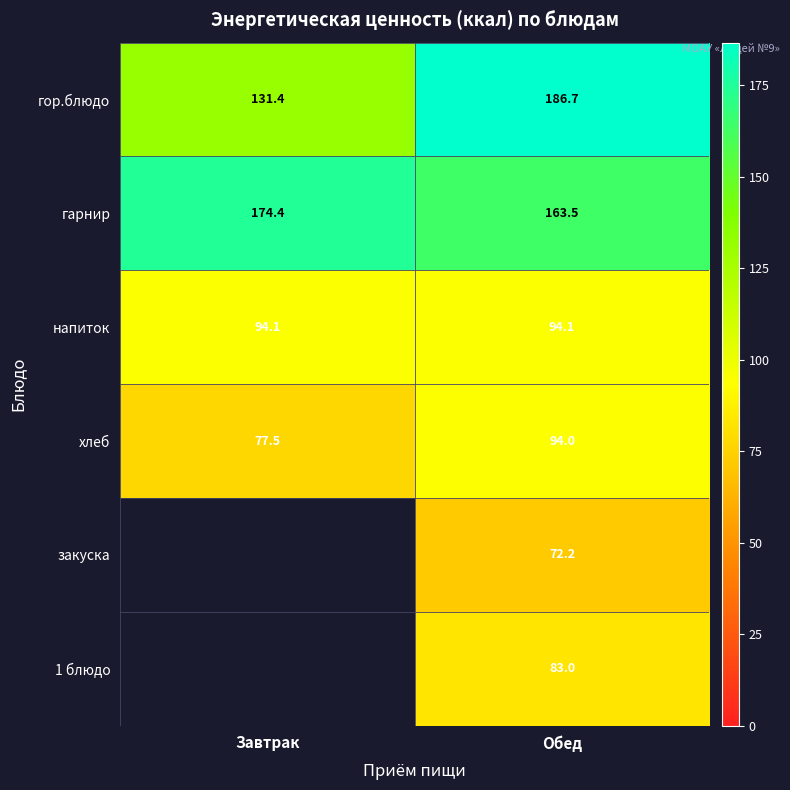

Is it true that закуска equals 72.2 at Обед?

True